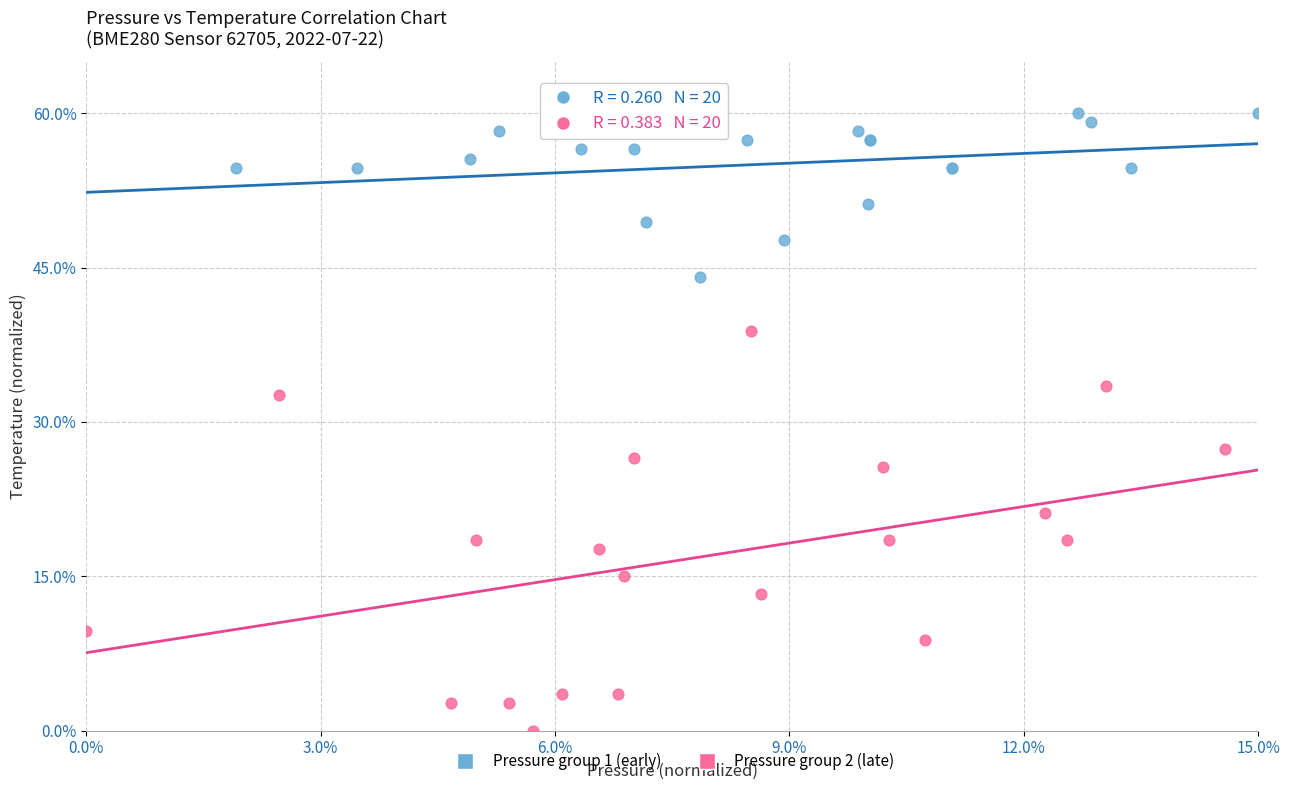

Which series contains the highest Y value?

Pressure group 1 (early)